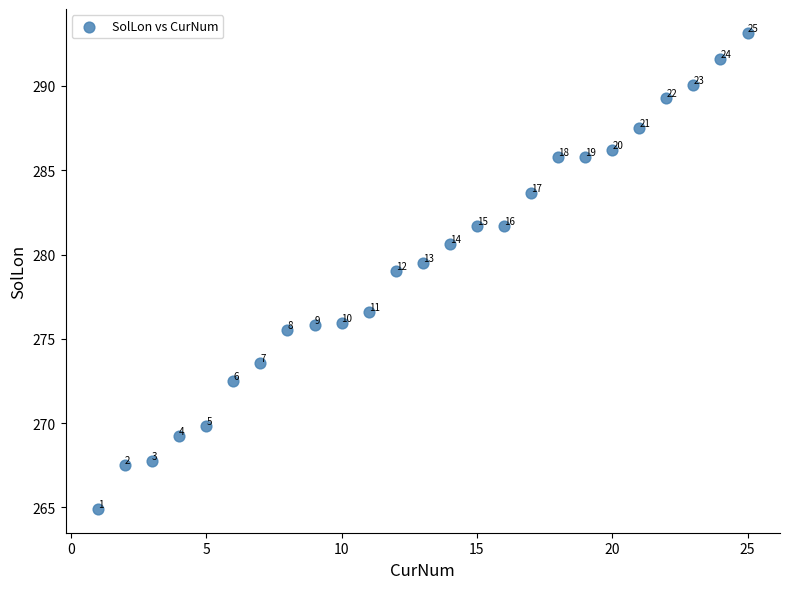

What is the range of Y values (max minus min)?

28.2